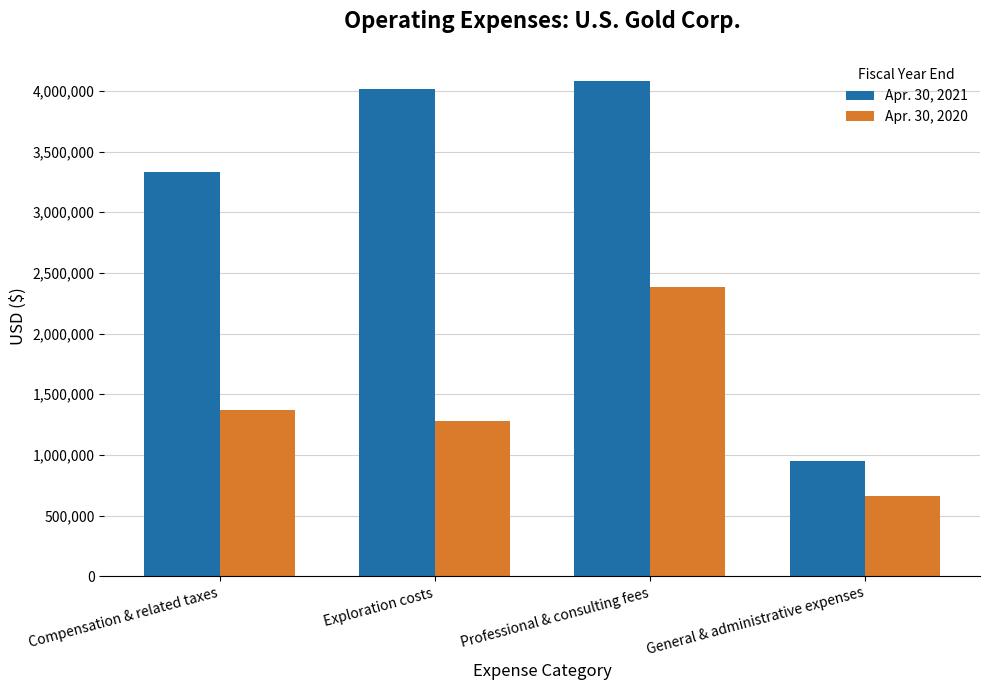

What position from the right is Exploration costs?

3